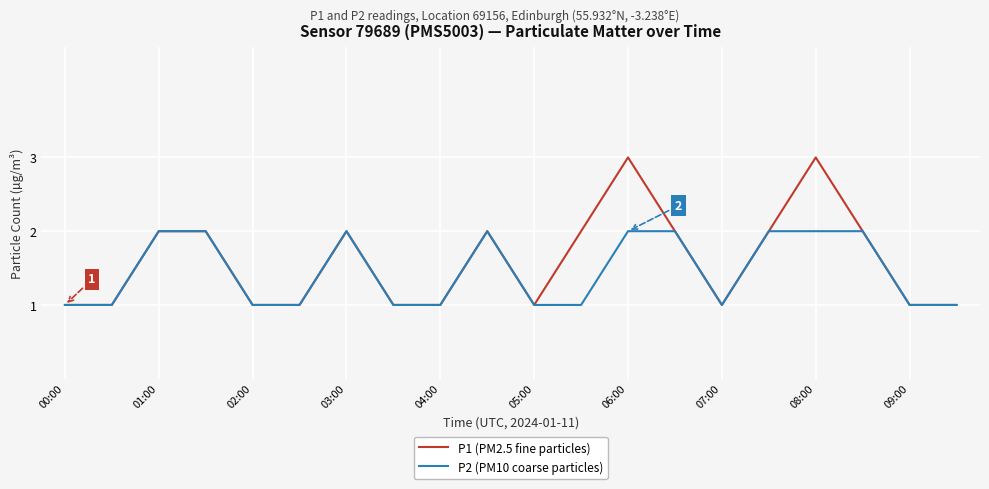

Which series has the widest spread of values?

P1 (PM2.5 fine particles)